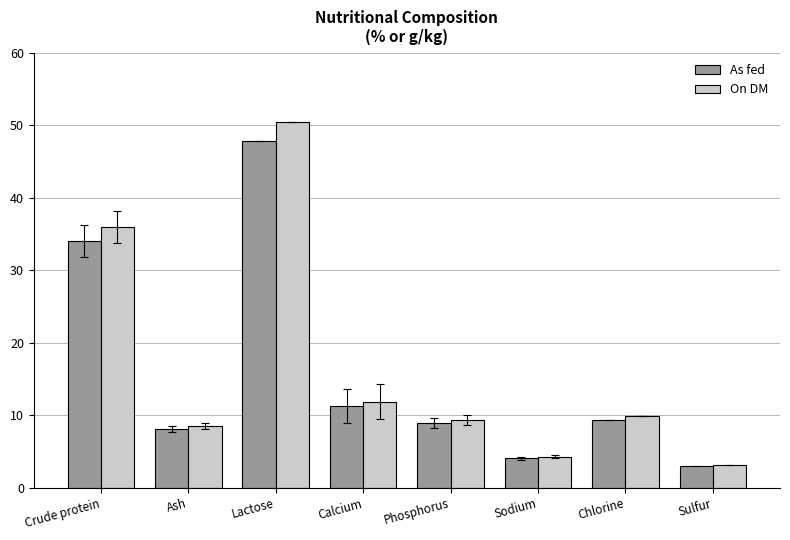

At which label is As fed closest to 25?

Crude protein